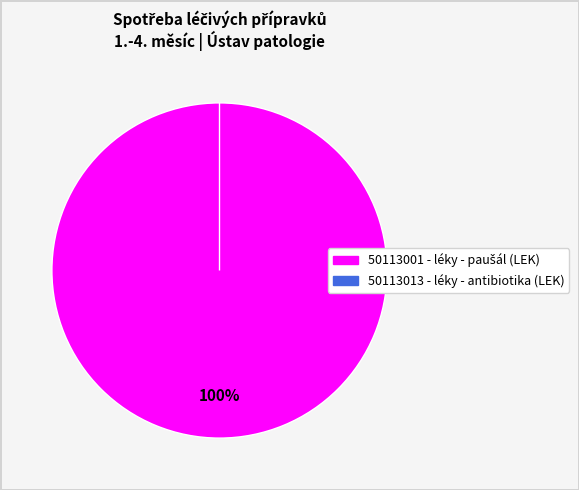

What is the smallest slice in the pie chart?

50113013 - léky - antibiotika (LEK)